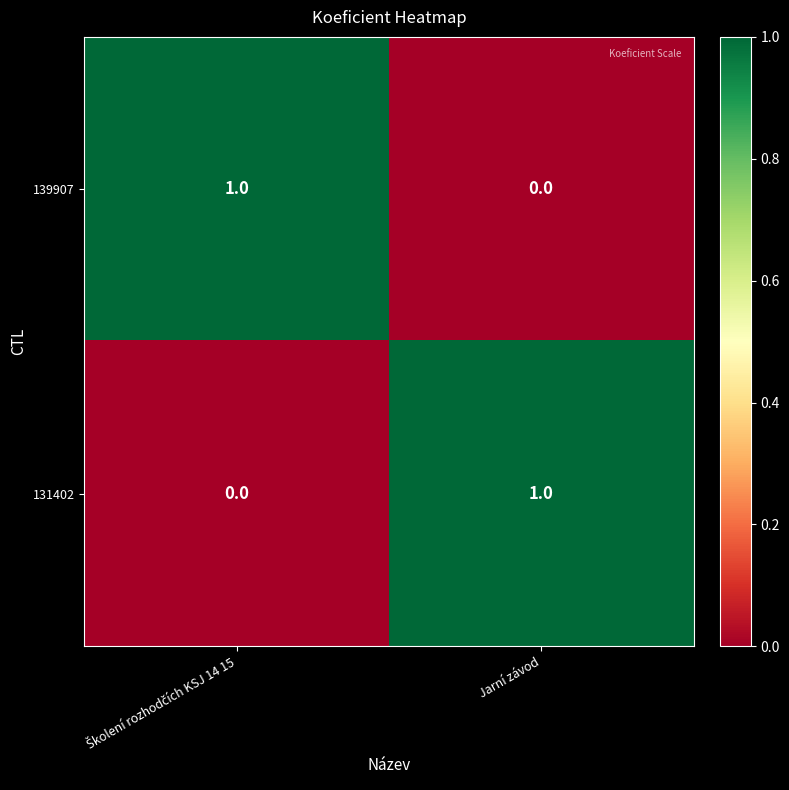

The value of 131402 at Jarní závod is 1. True or false?

True